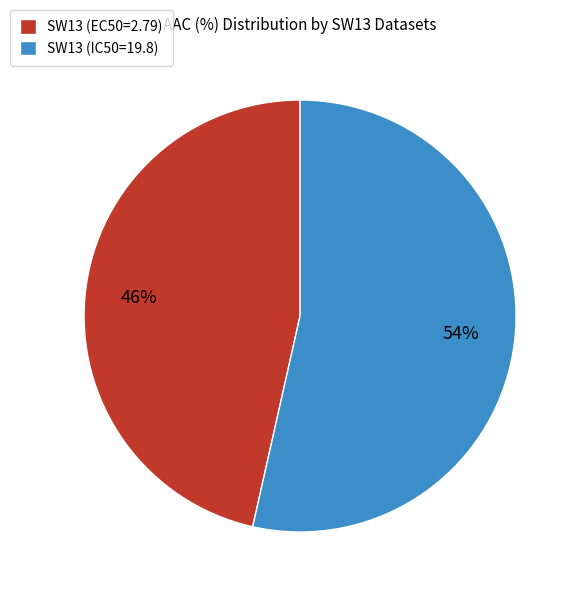

Between SW13 (IC50=19.8) and SW13 (EC50=2.79), which is larger?

SW13 (IC50=19.8)